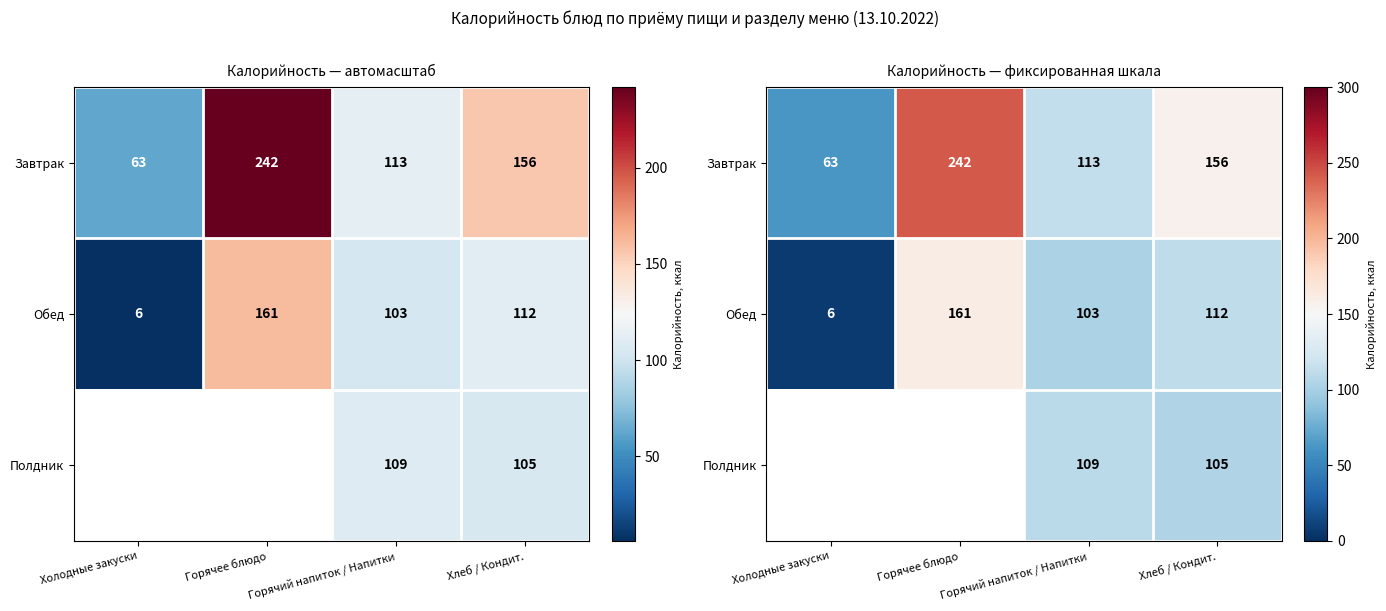

How many values in Полдник are above zero?

2